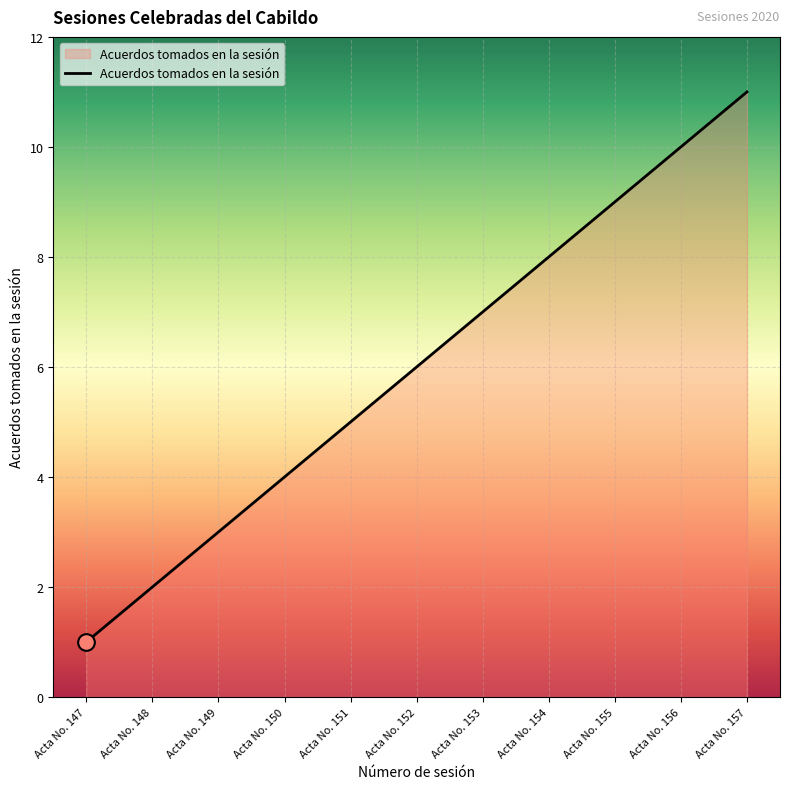

Which category has the lowest value across all series?

Acta No. 147